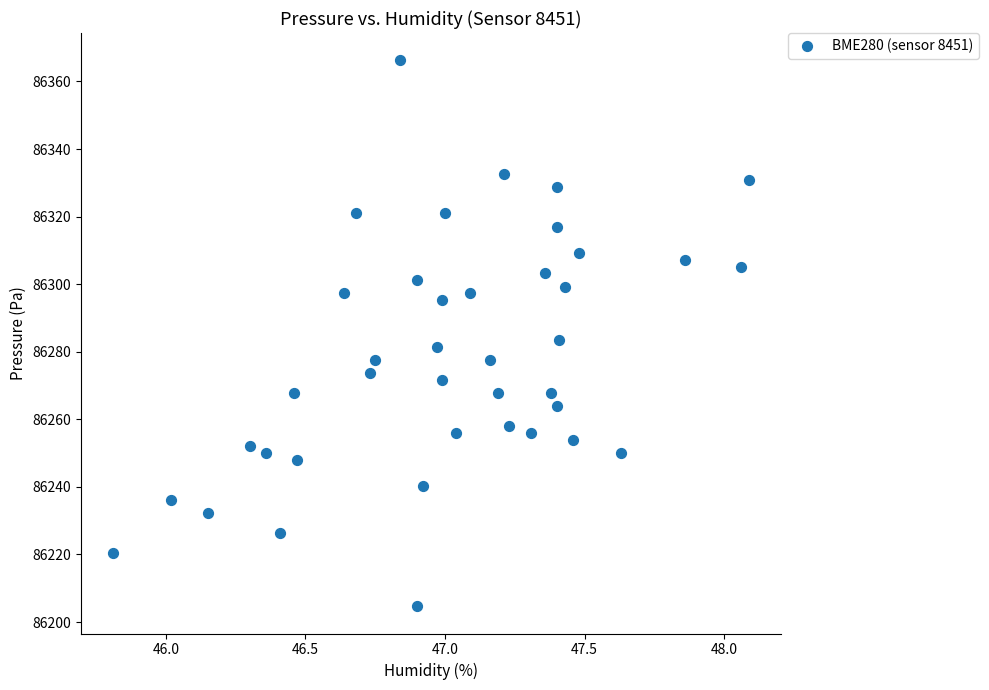

What is the range of Y values (max minus min)?

161.6